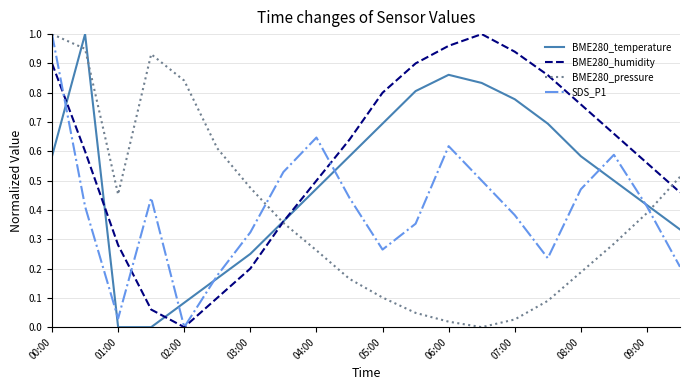

Which series has the largest total across all categories?

BME280_humidity